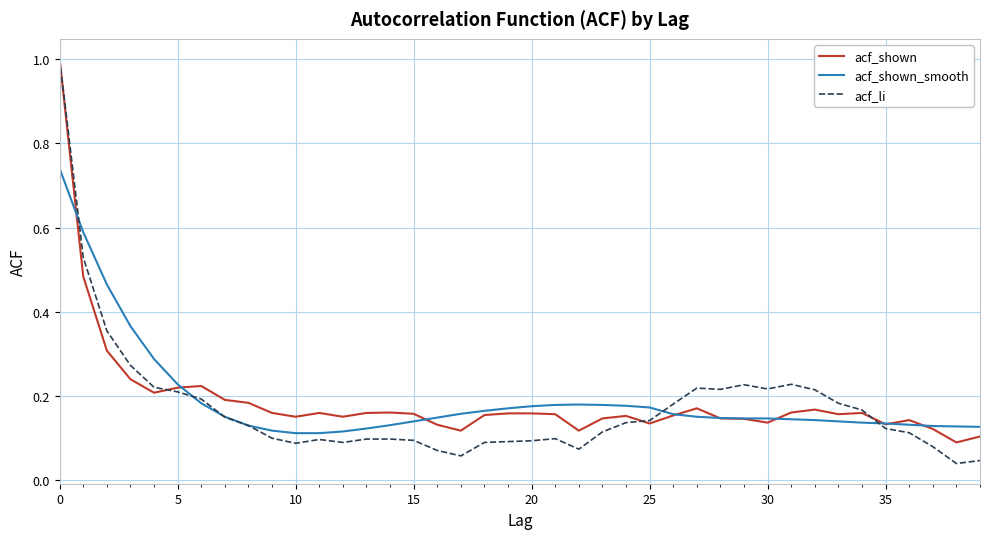

What is the maximum value shown in the chart?

1.0